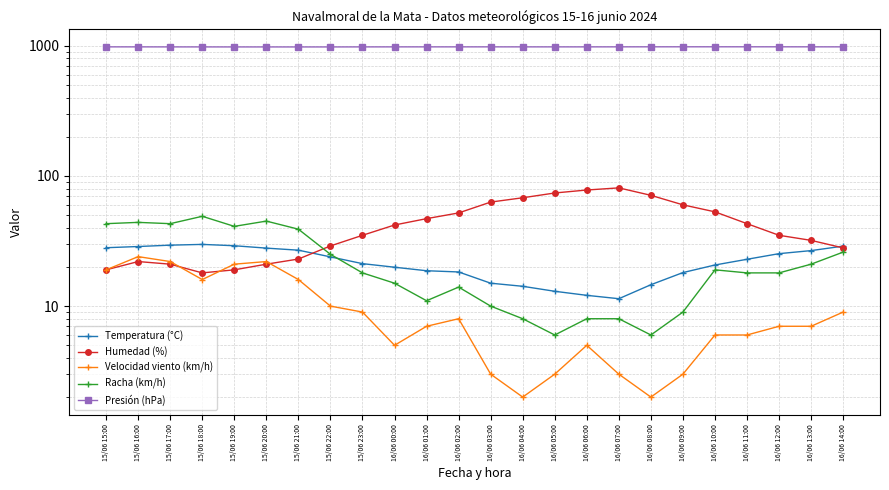

Is this an area chart (filled region under the line)?

No